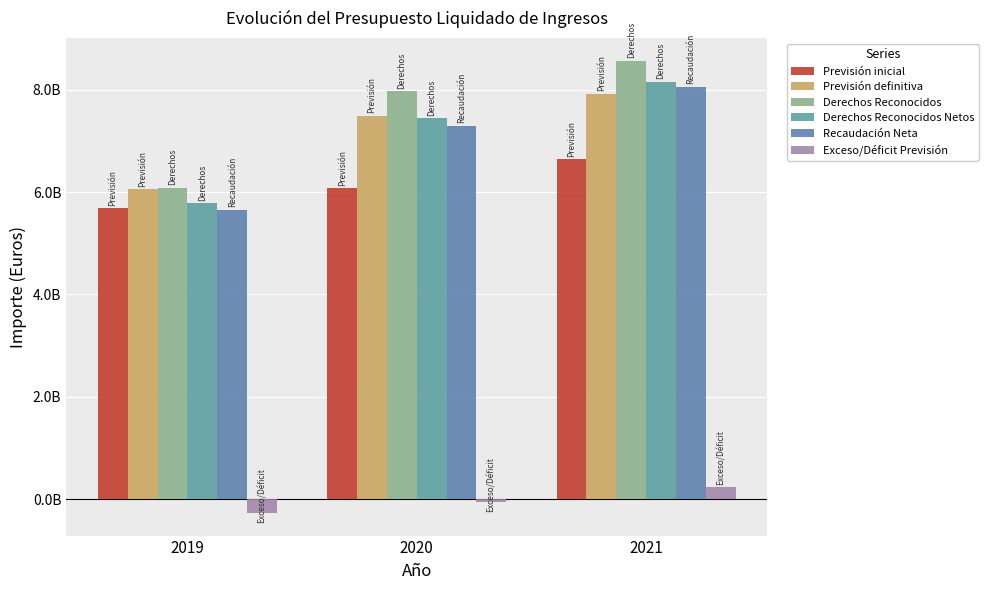

Are the bars grouped side by side (vs. stacked)?

Yes